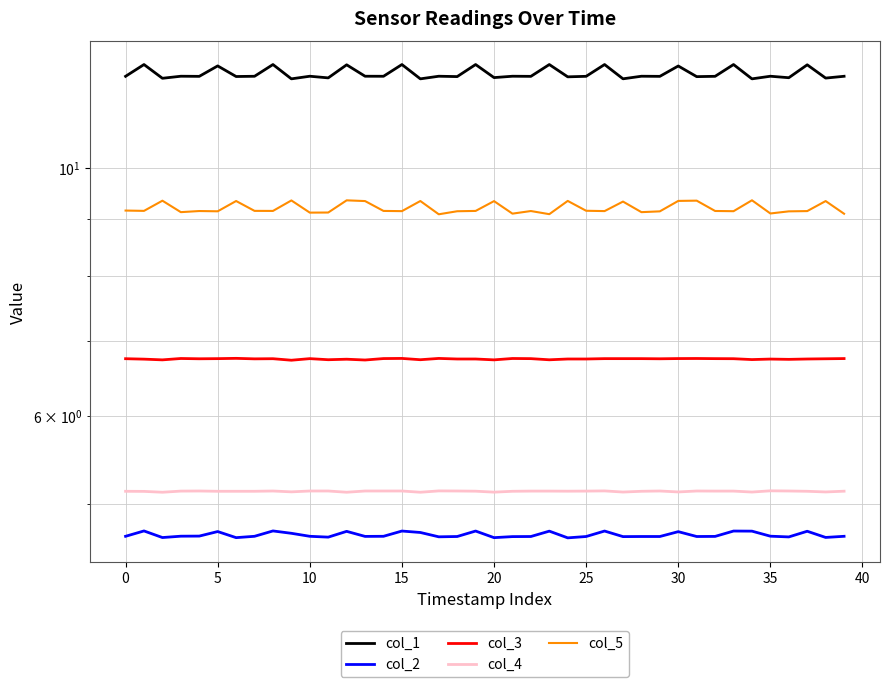

Does the chart have visible grid lines?

Yes